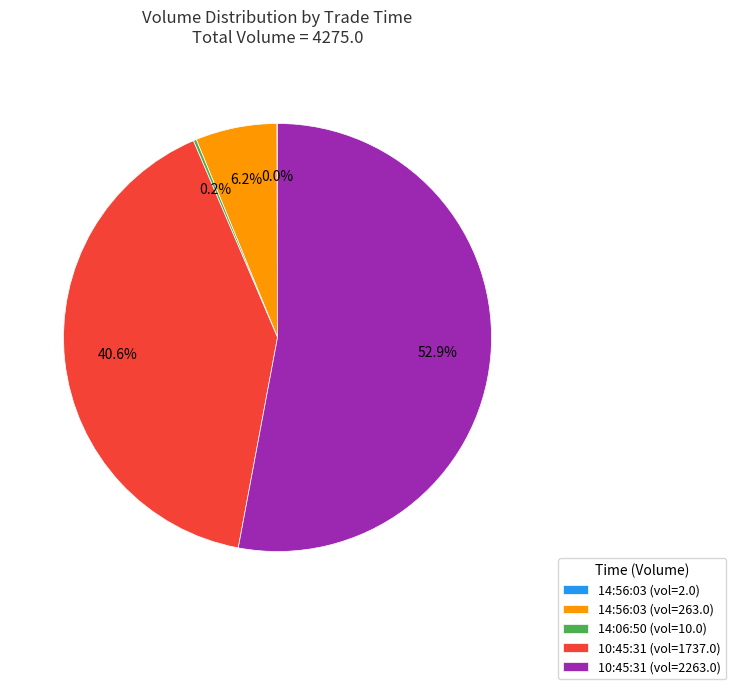

Which slice represents more than half of the pie?

10:45:31 (vol=2263.0)